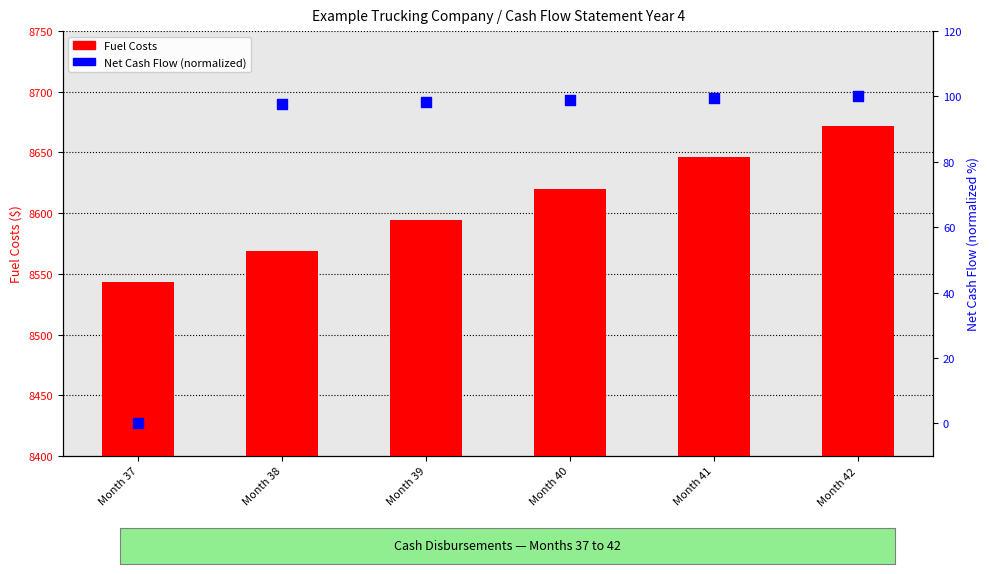

Which series has the widest spread of Y values?

Fuel Costs